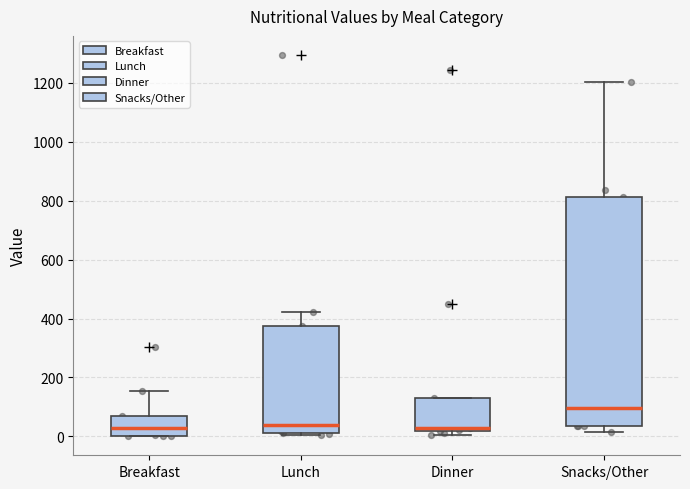

Which box is the tallest, from its lower edge to its upper edge?

Snacks/Other